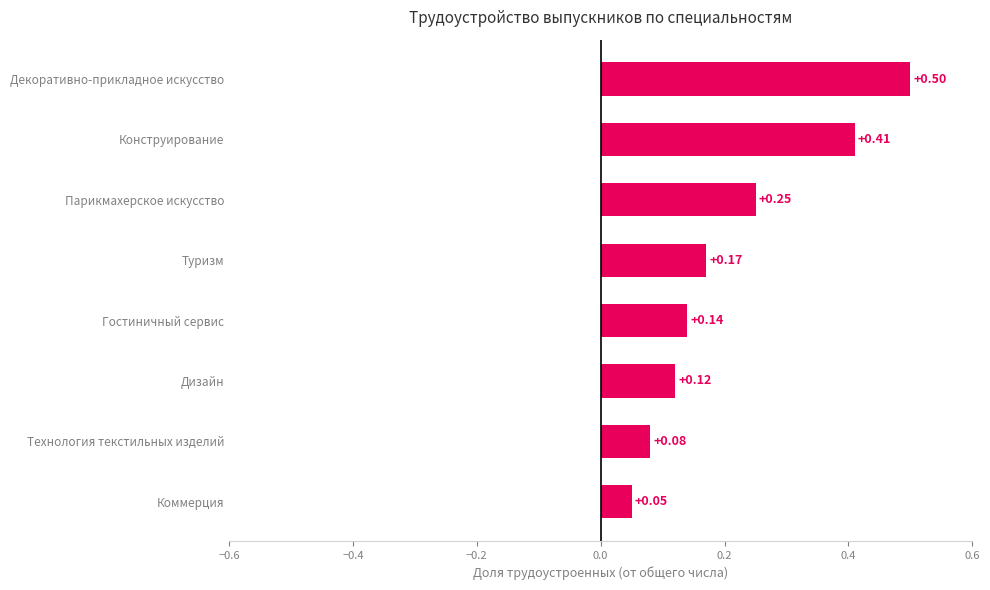

Which category has the lowest value across all series?

Коммерция